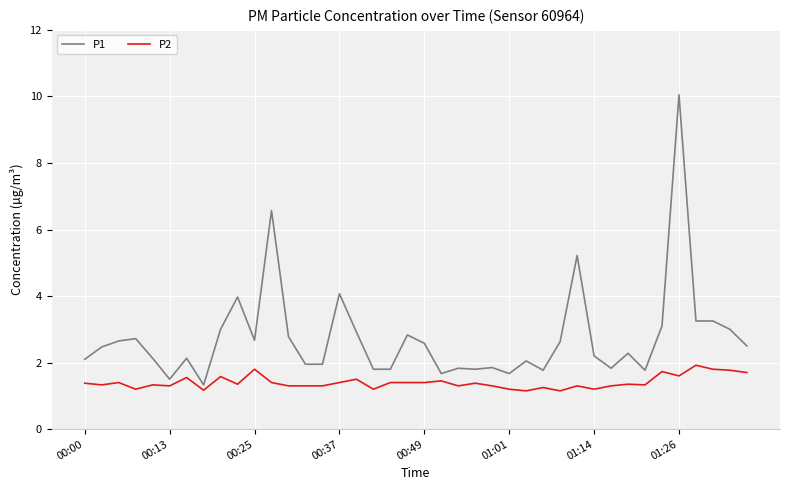

Rank the series by their average value, from highest to lowest.

P1, P2